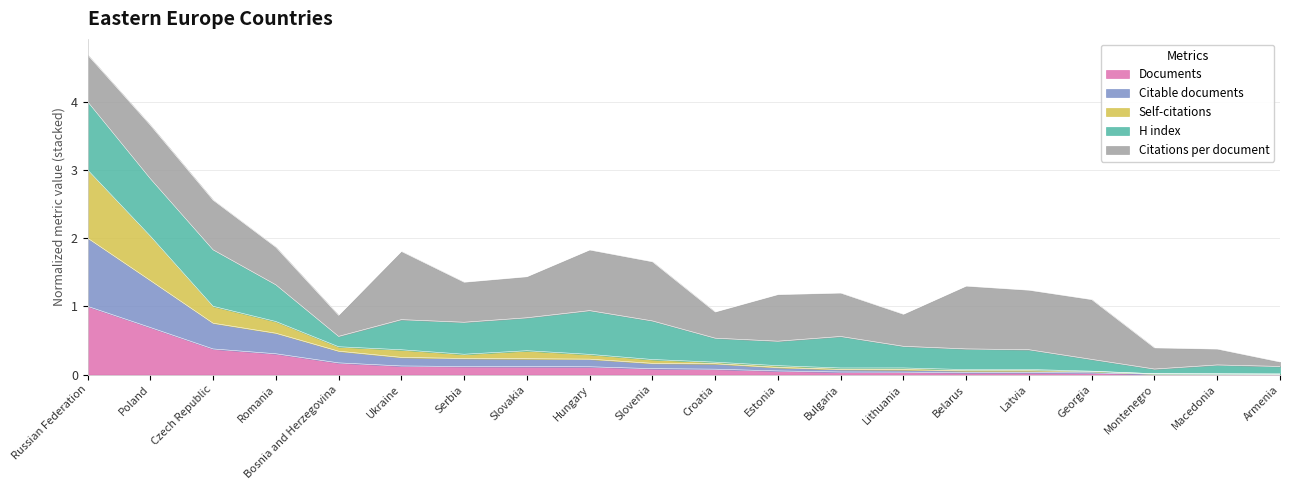

Which category has the highest value in the Documents series?

Russian Federation